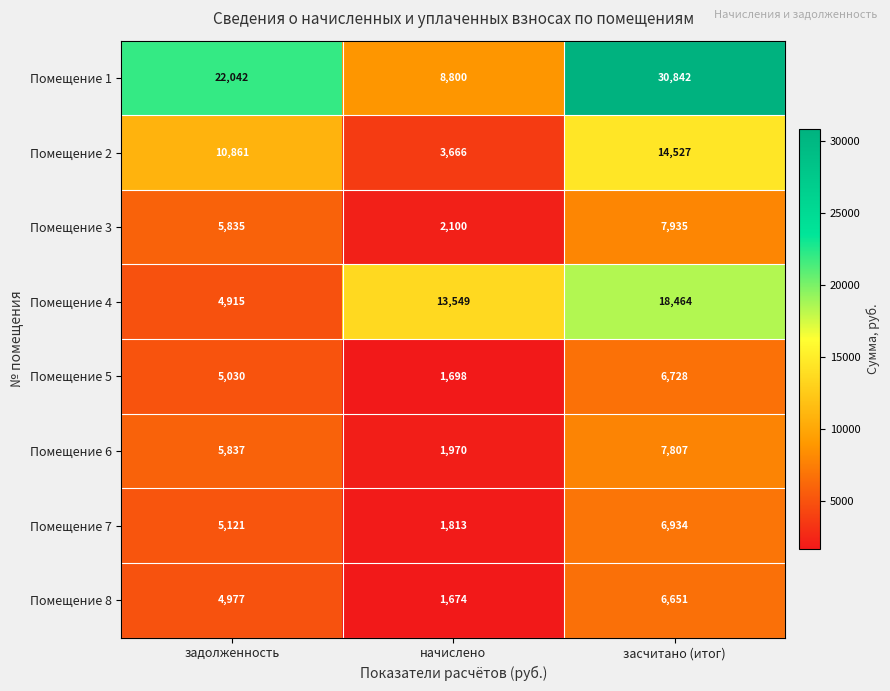

What is the difference between the highest and lowest values at задолженность?

17127